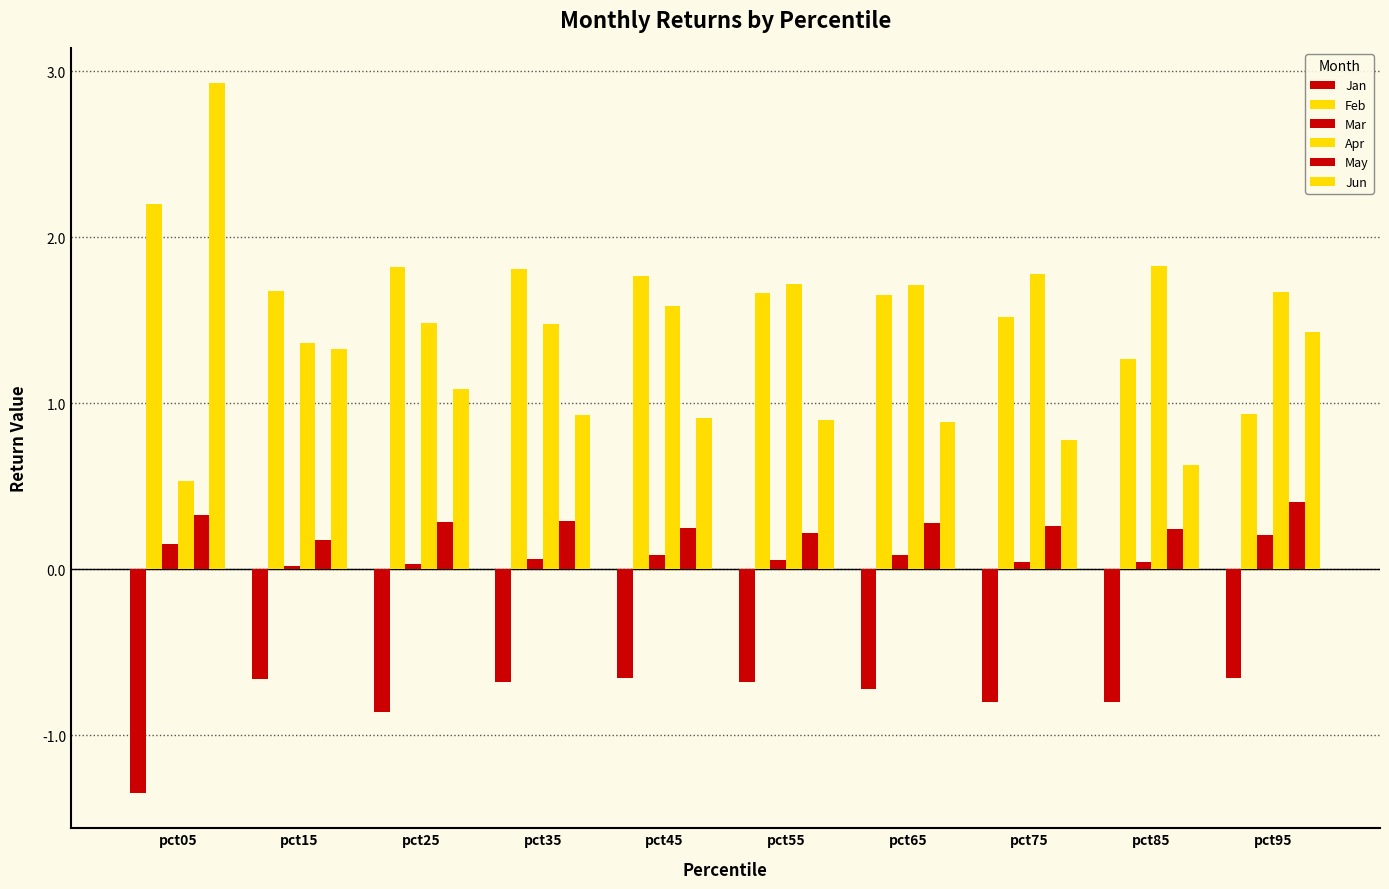

The value of May at pct85 is 0.2. True or false?

True